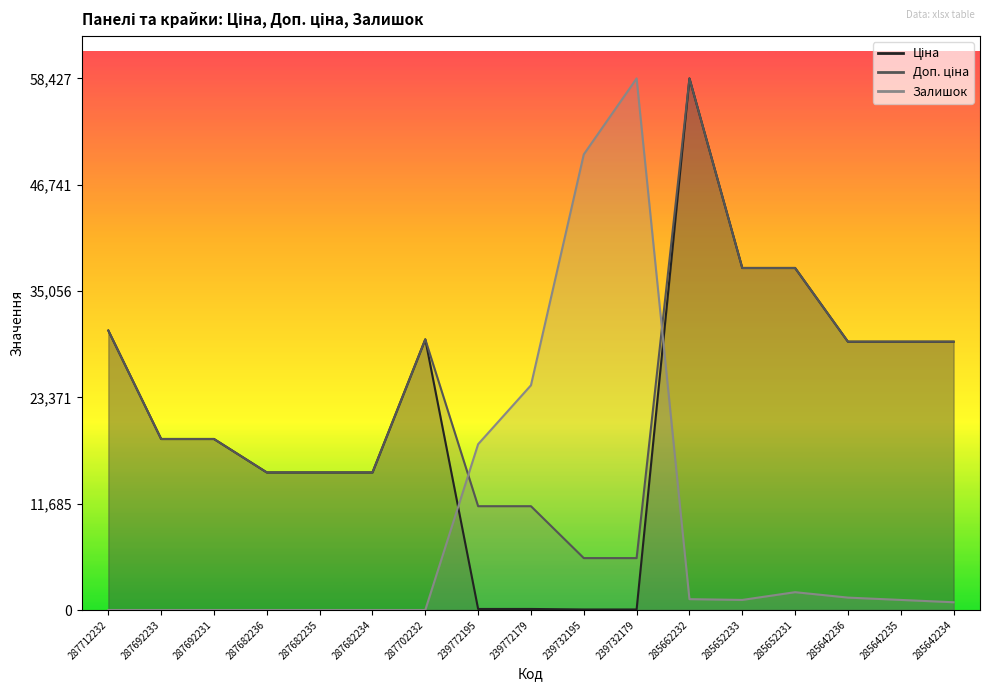

At which label does Ціна first exceed 18796?

287712232